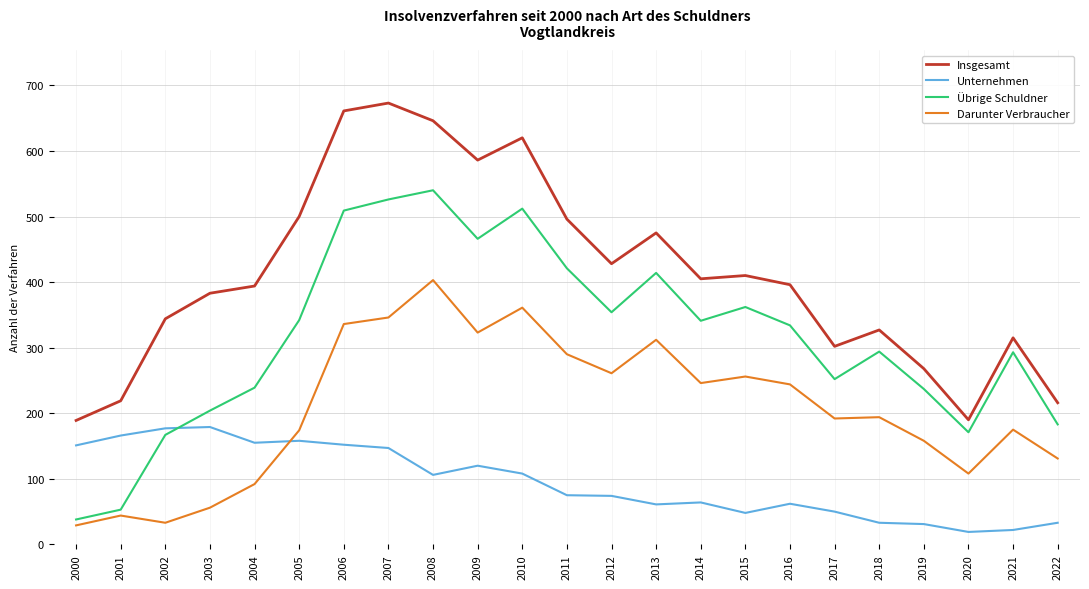

True or false: Darunter Verbraucher and Übrige Schuldner intersect in this chart.

False